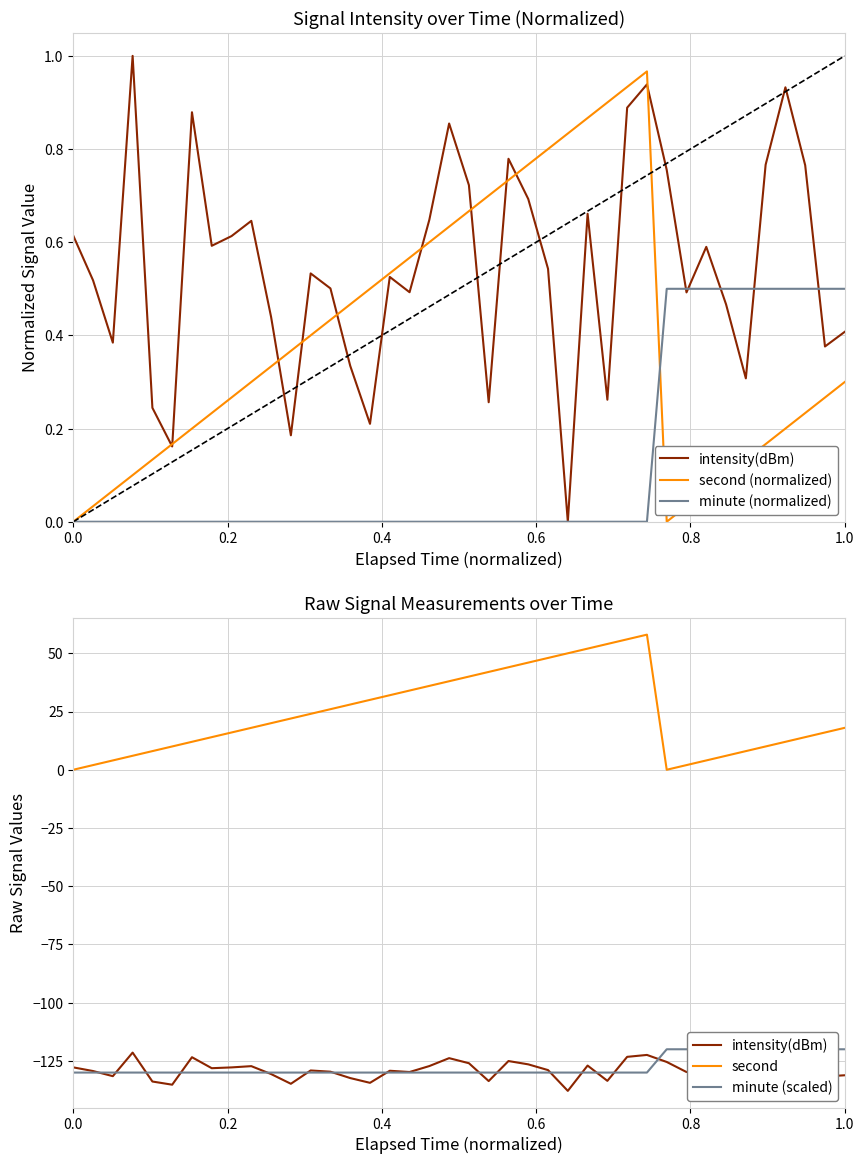

True or false: minute (scaled) and second (normalized) cross at least once.

False